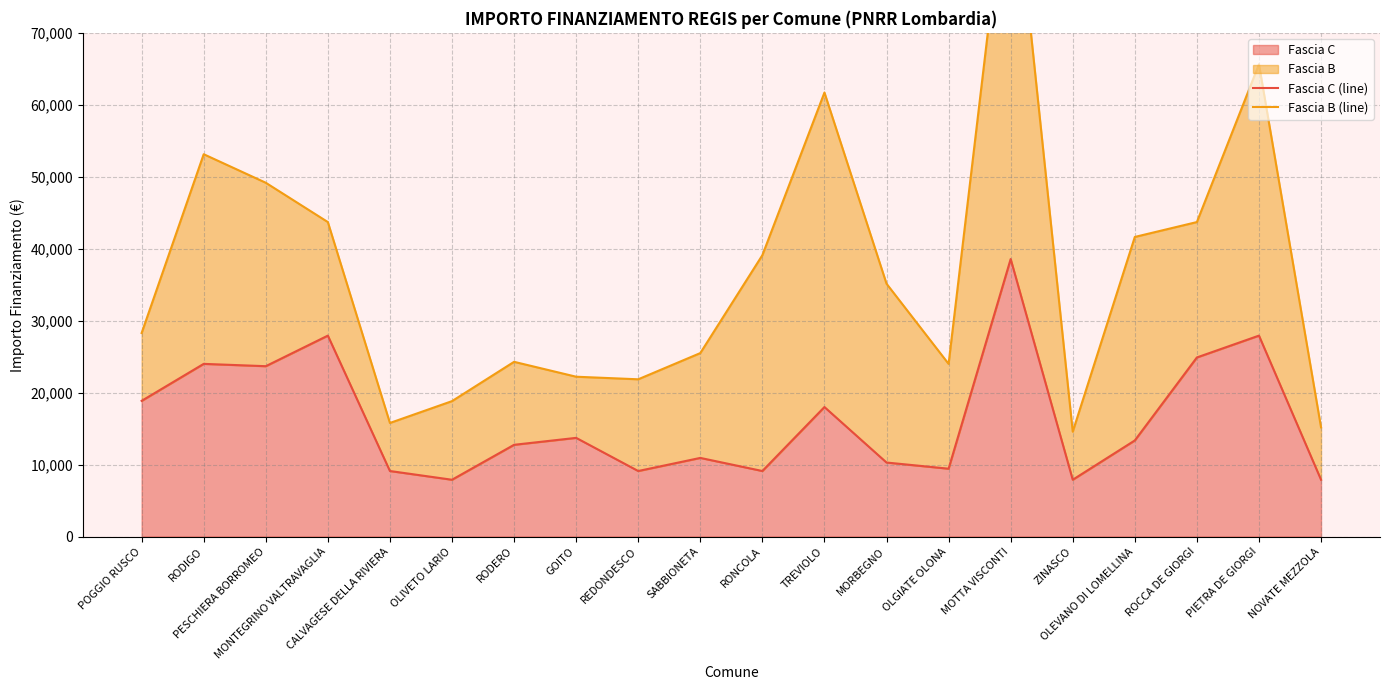

What is the minimum value for Fascia B (line)?

14568